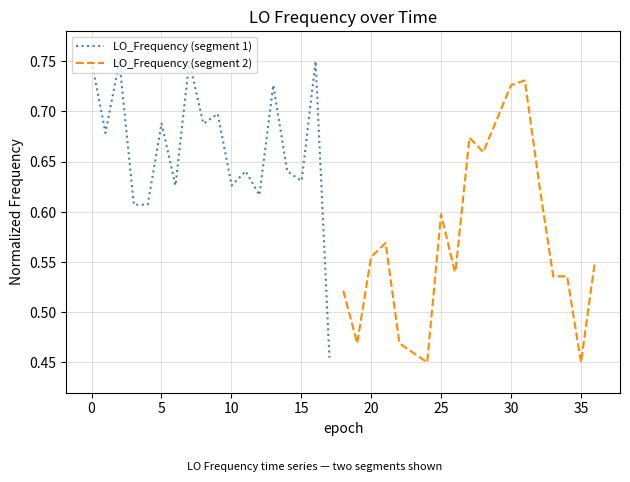

What is the average value of the LO_Frequency (segment 1) series?

0.7